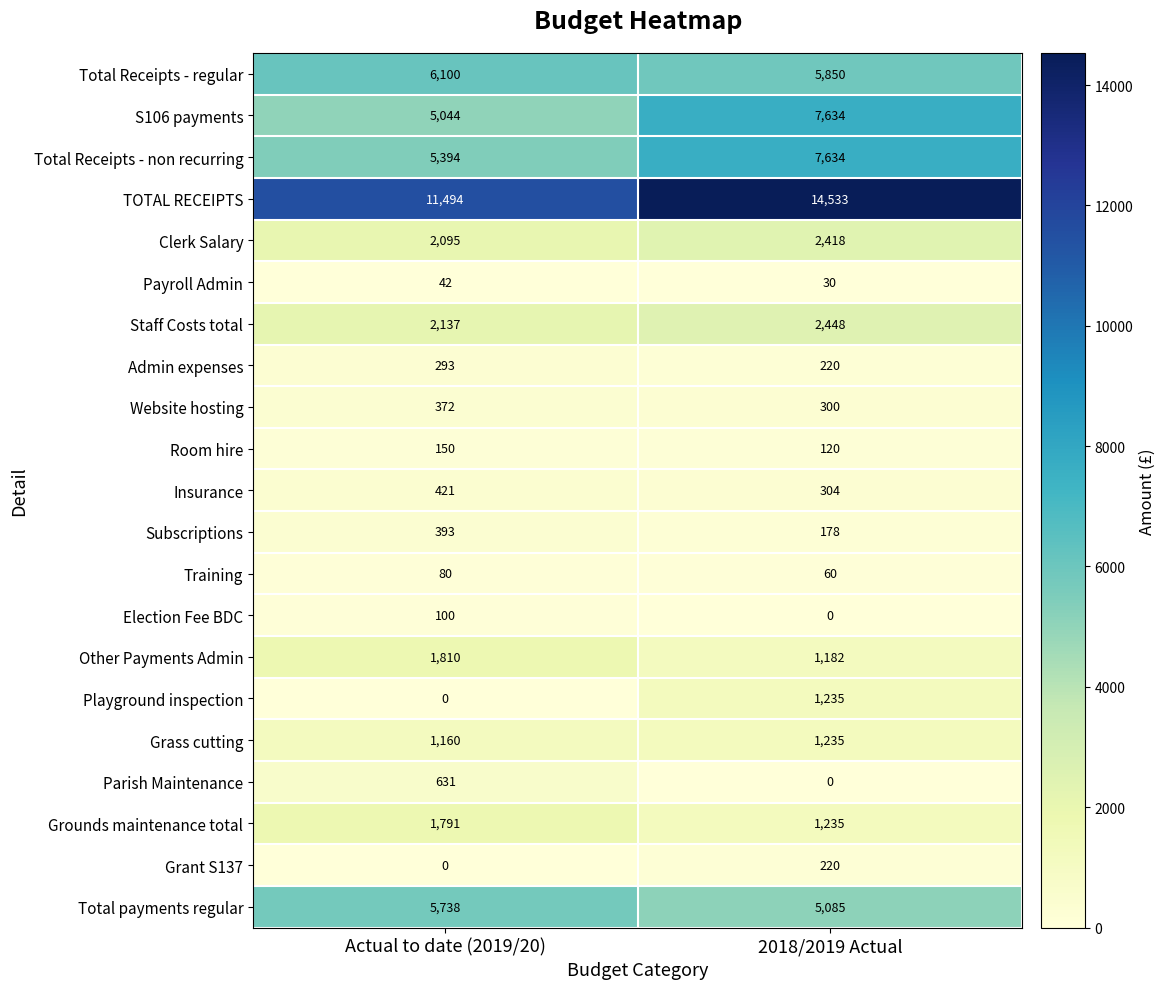

What is the sum of the Total payments regular values at 2018/2019 Actual and Actual to date (2019/20)?

10823